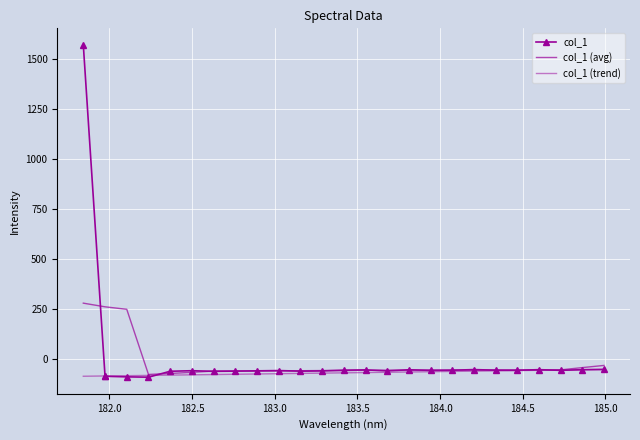

How many positive values are there?

1